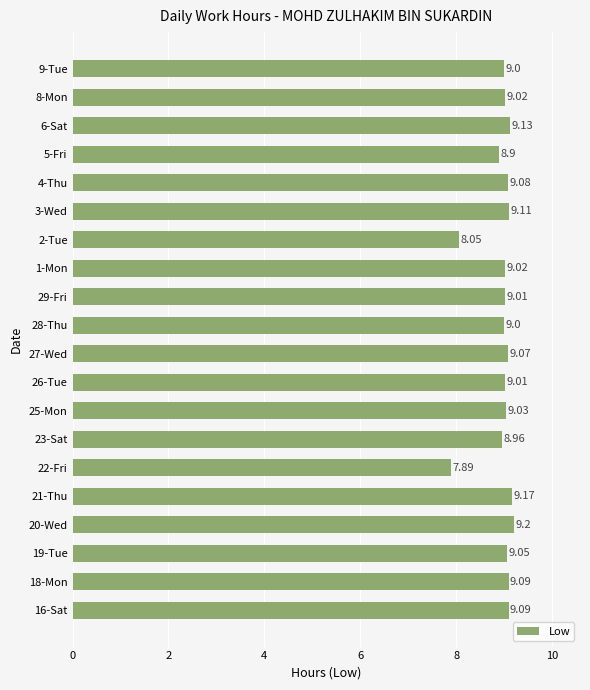

What is the ratio of the value at 29-Fri to the value at 27-Wed?

1.0